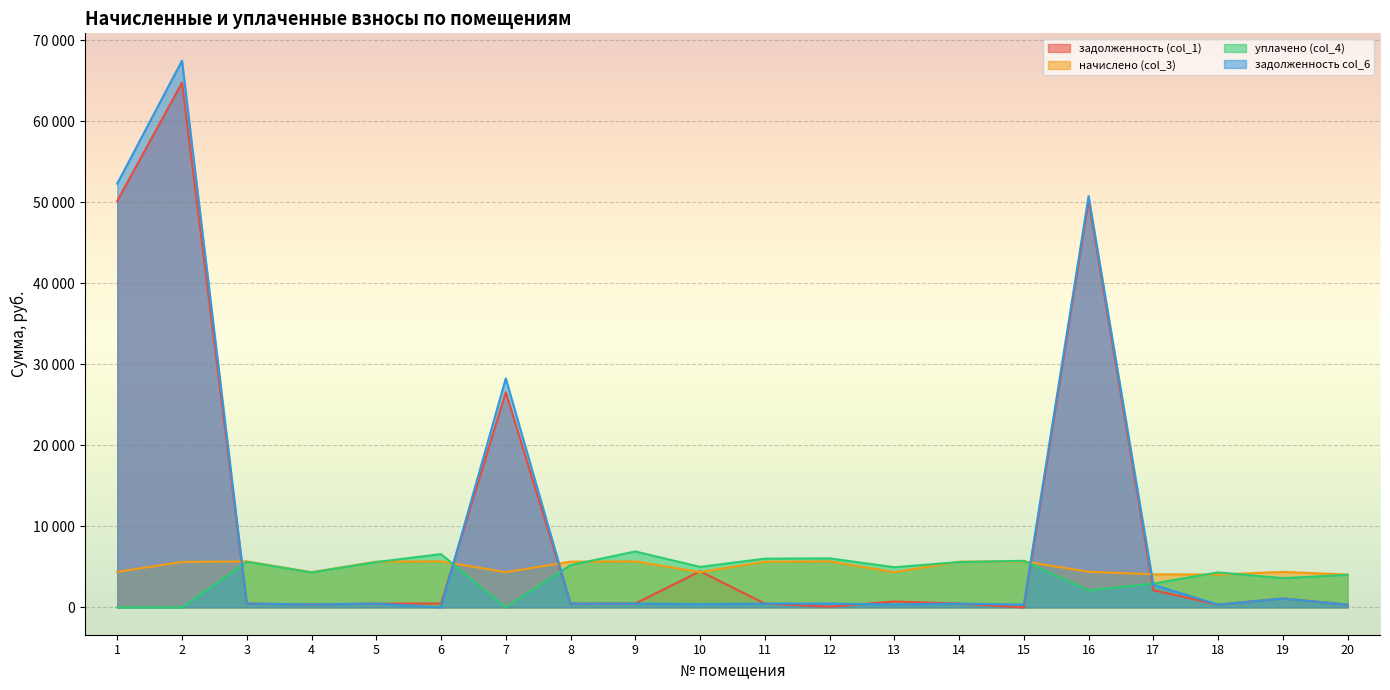

At how many categories does at least one series exceed 5801?

8